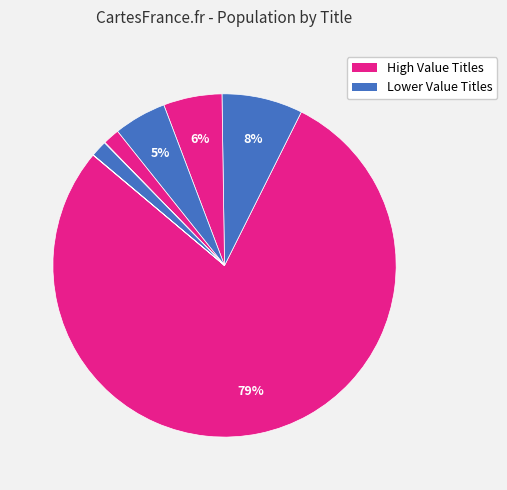

Is there any slice that represents more than half of the pie?

Yes